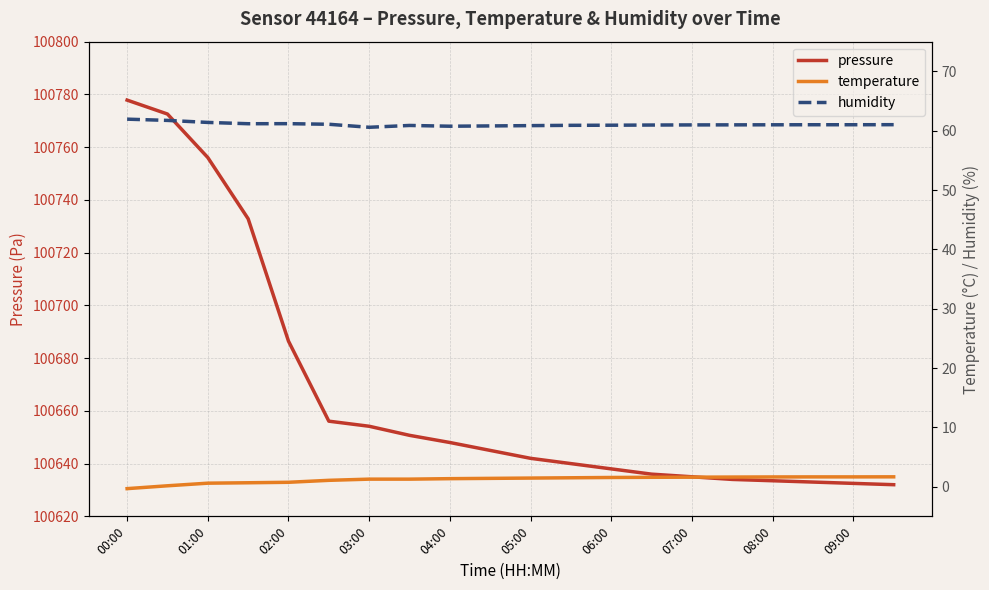

Does the chart display data point markers on the line(s)?

No